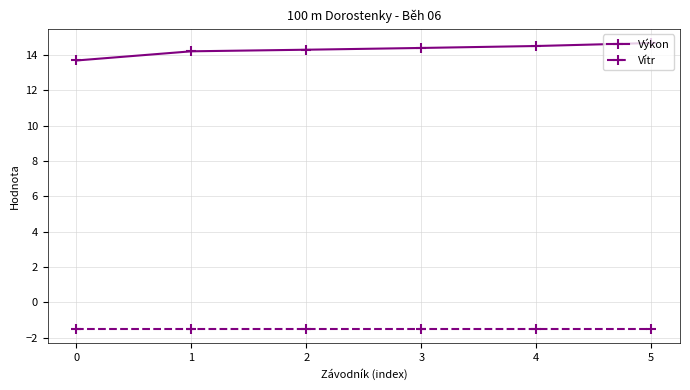

Is this an area chart (filled region under the line)?

No